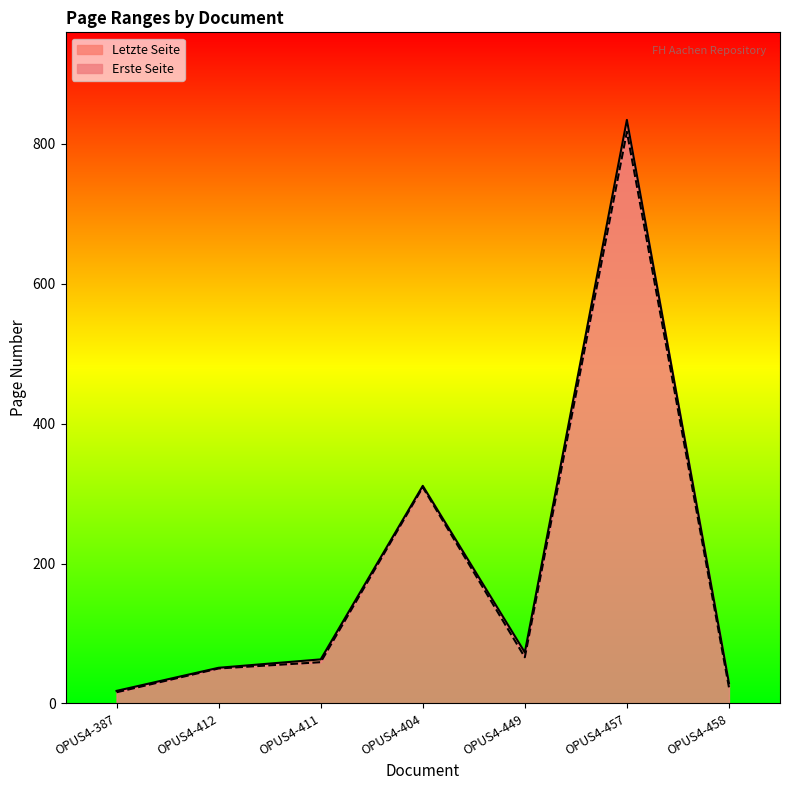

What is the highest value of the Letzte Seite series?

834